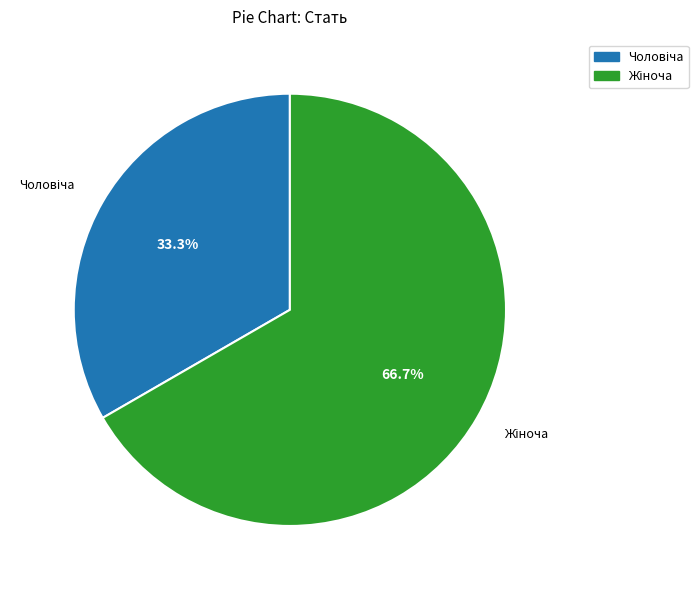

Is there a majority slice in this chart?

Yes